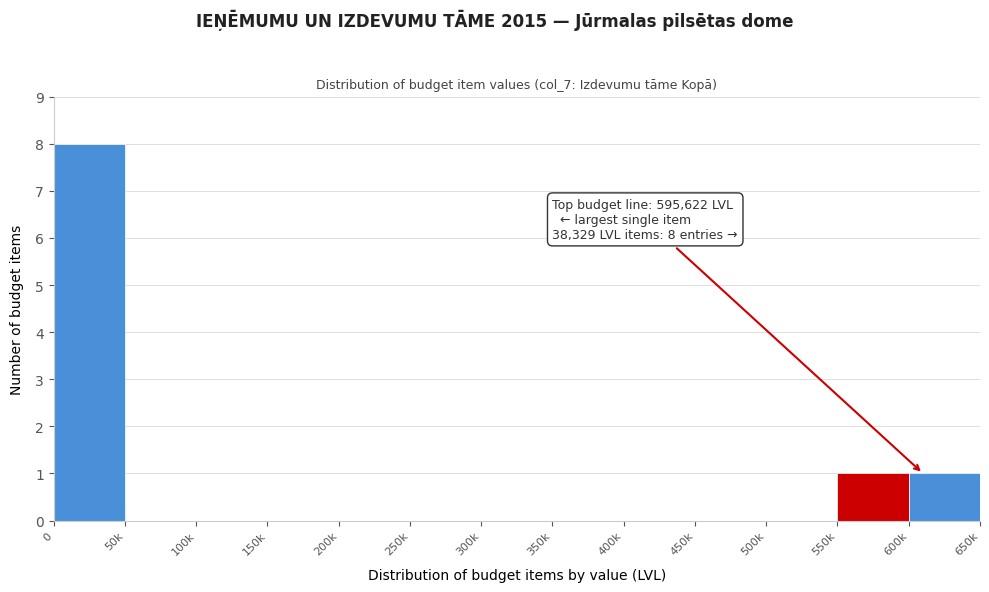

Reading left to right, transcribe all the data shown in this chart.

0=8	50k=0	100k=0	150k=0	200k=0	250k=0	300k=0	350k=0	400k=0	450k=0	500k=0	550k=1	600k=1